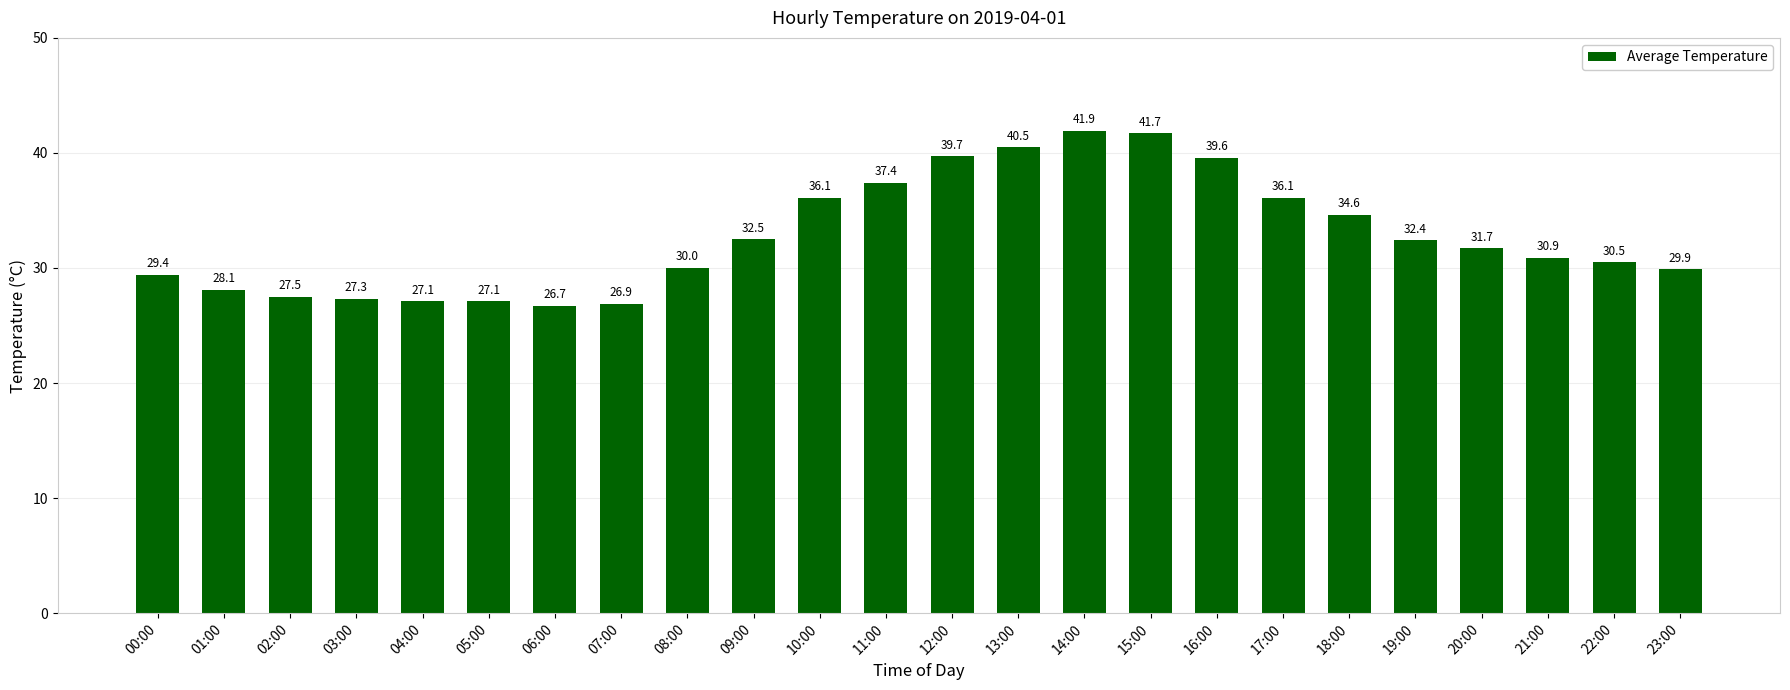

What is the change in value from 07:00 to 09:00?

+5.6